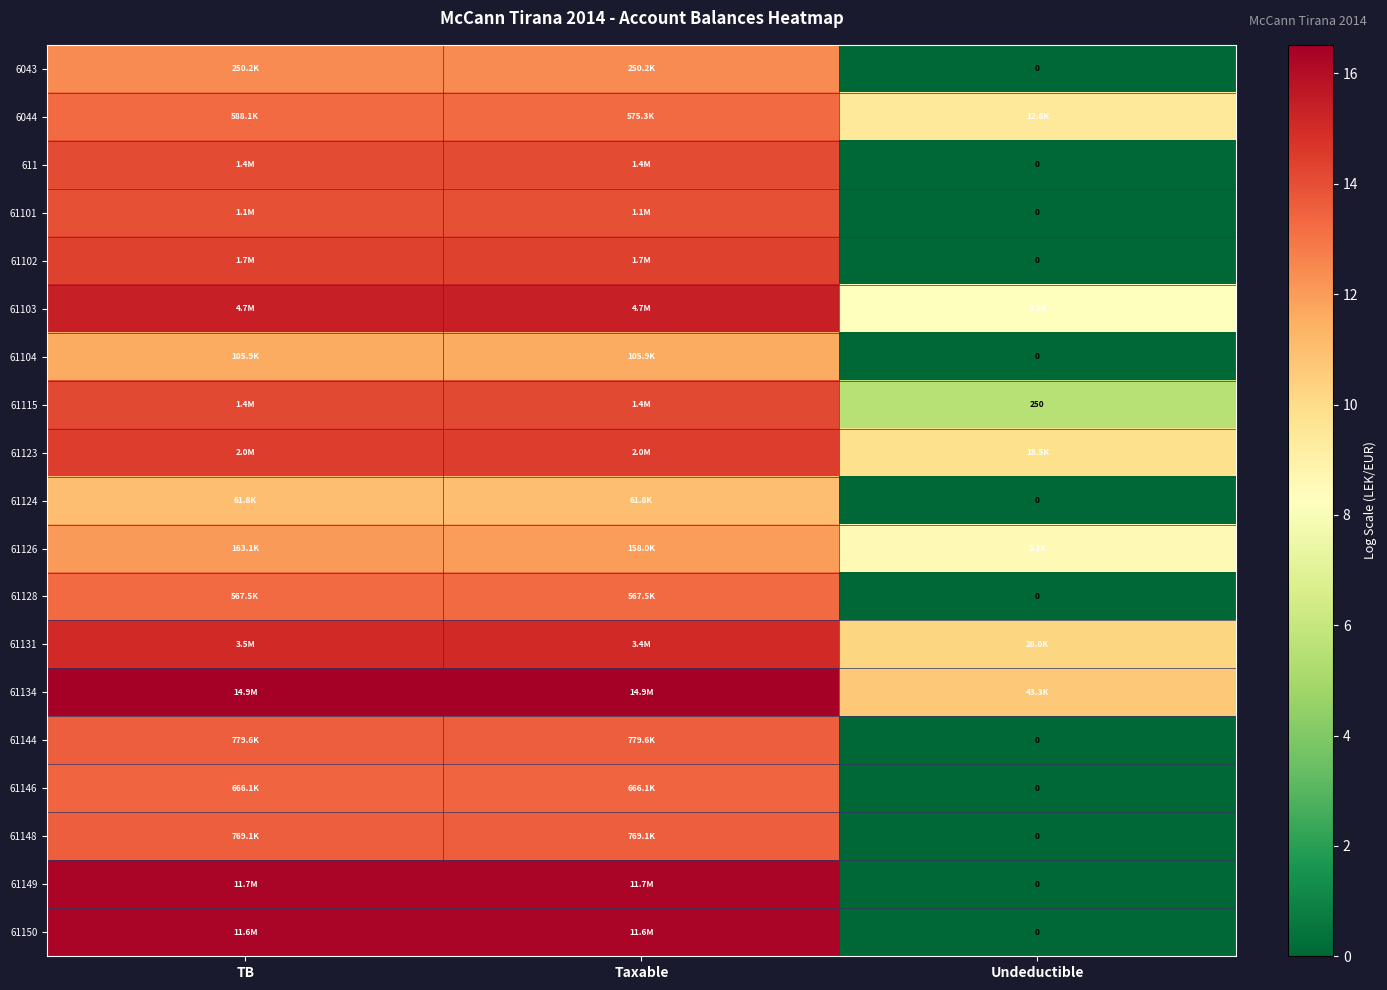

Which category has the highest value across all series?

TB